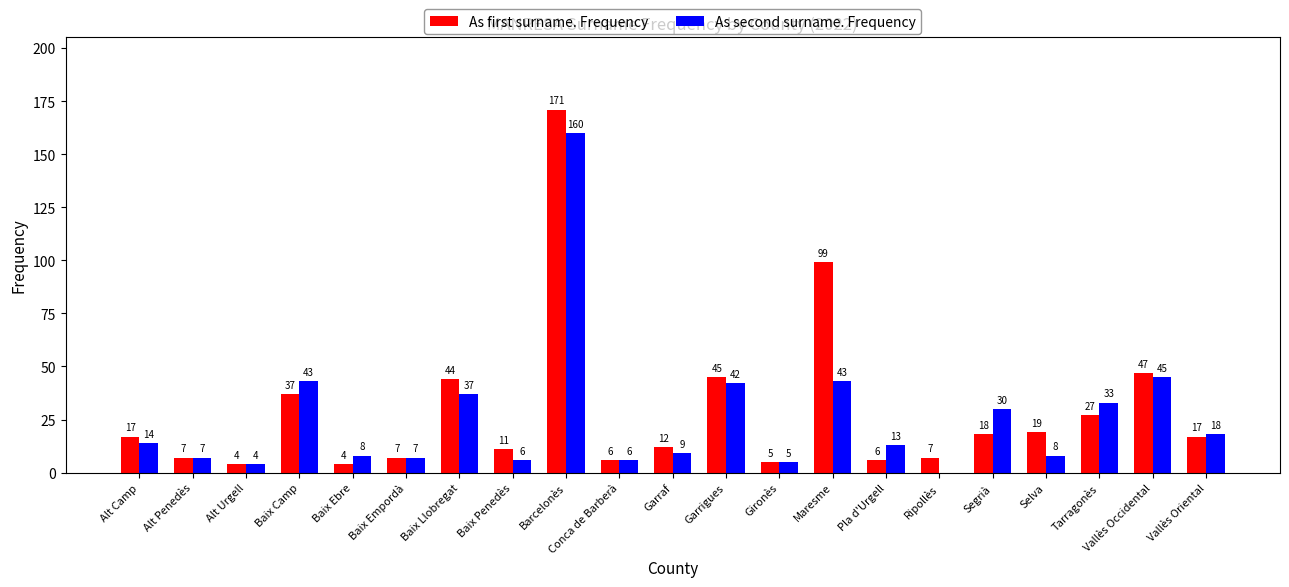

The As second surname. Frequency series shows 29 at Garrigues. True or false?

False